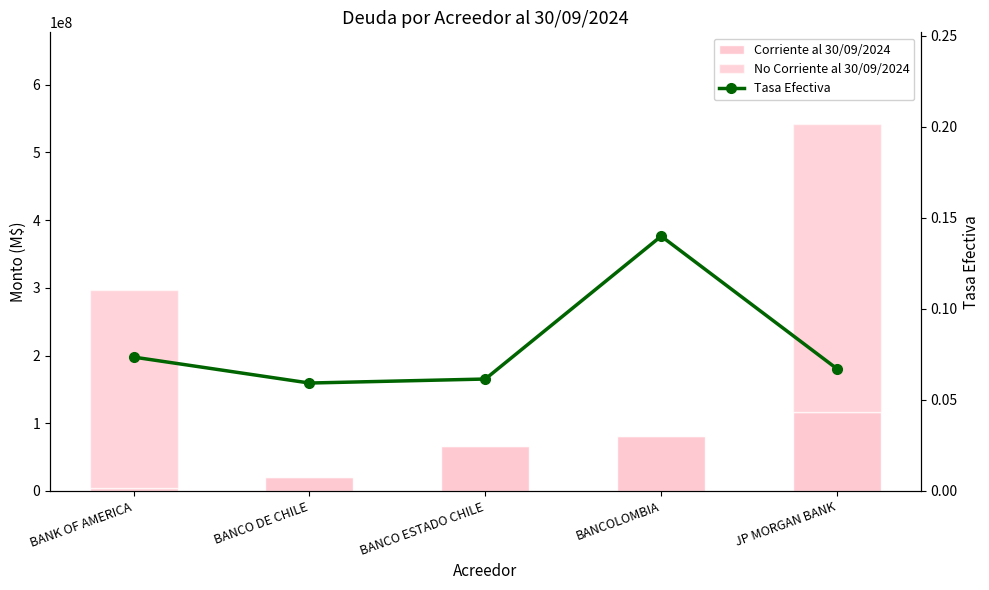

Reading left to right, what are all the values shown in this chart?

Corriente al 30/09/2024: BANK OF AMERICA=3764163.0	BANCO DE CHILE=19999992.0	BANCO ESTADO CHILE=66599174.0	BANCOLOMBIA=81882030.0	JP MORGAN BANK=116466728.0
No Corriente al 30/09/2024: BANK OF AMERICA=292763019.0	BANCO DE CHILE=0.0	BANCO ESTADO CHILE=0.0	BANCOLOMBIA=0.0	JP MORGAN BANK=425481005.0
Tasa Efectiva: BANK OF AMERICA=0.1	BANCO DE CHILE=0.1	BANCO ESTADO CHILE=0.1	BANCOLOMBIA=0.1	JP MORGAN BANK=0.1